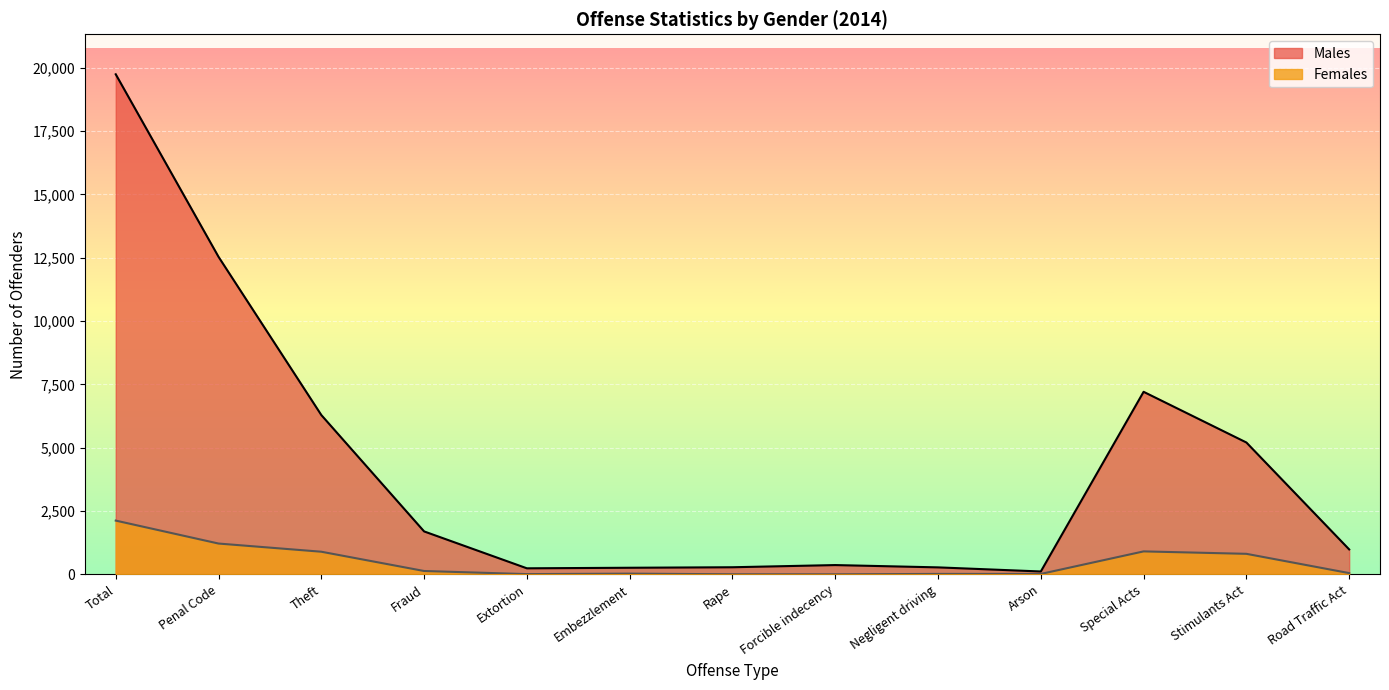

True or false: Males has more than 1 points higher than both neighbors.

True